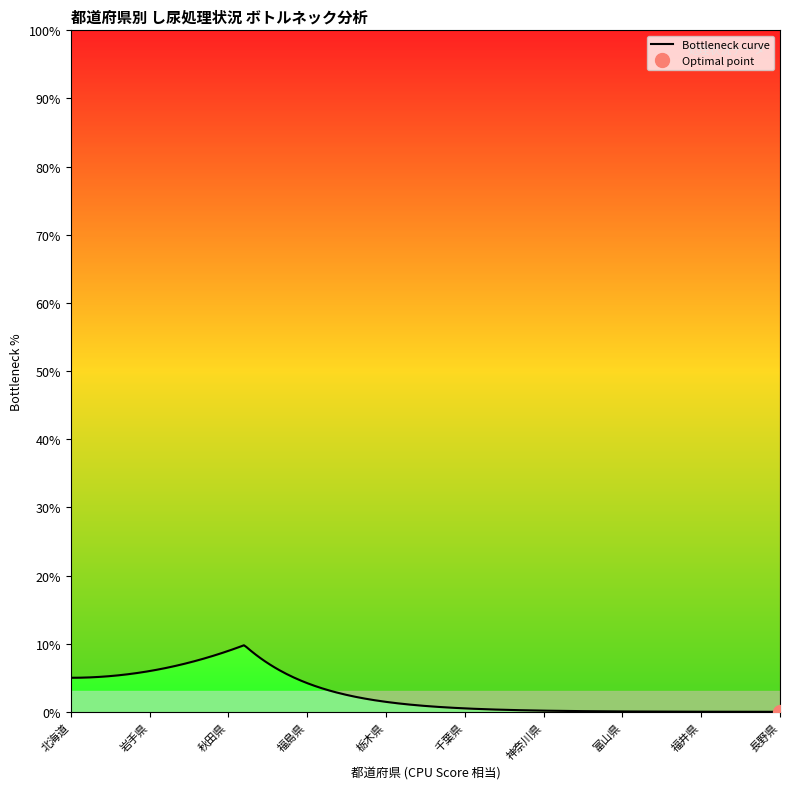

Is it true that the value at 神奈川県 is 22?

False